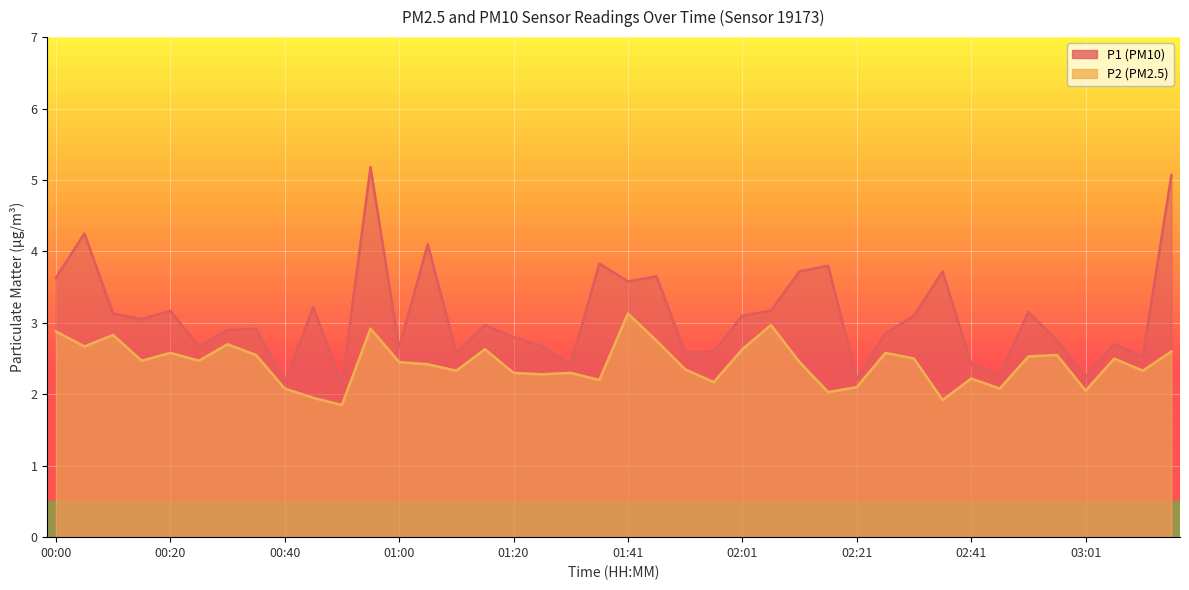

What is the difference between the maximum and second lowest values in the P2 series?

1.2